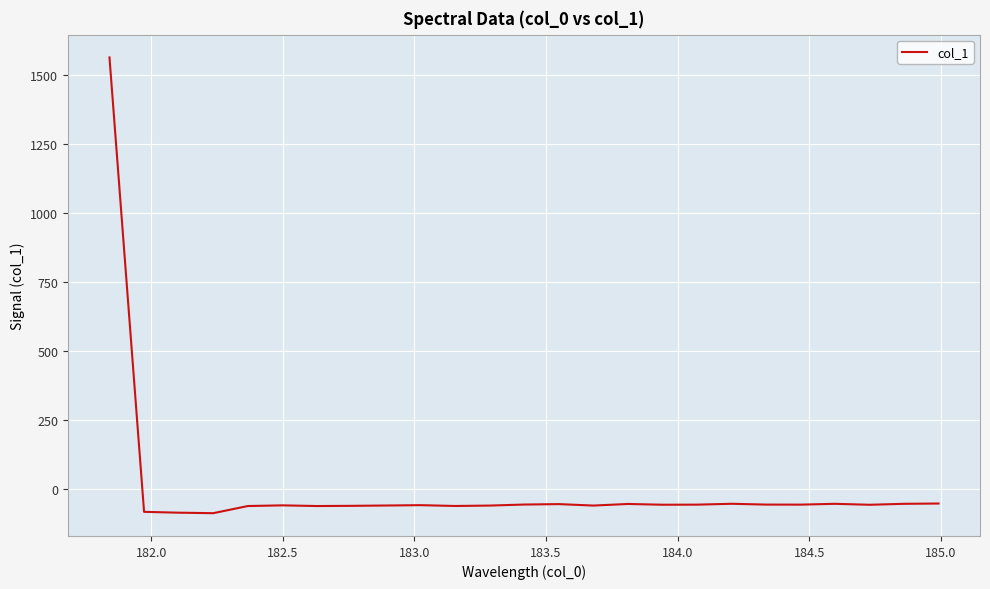

What is the minimum value shown in the chart?

-88.4